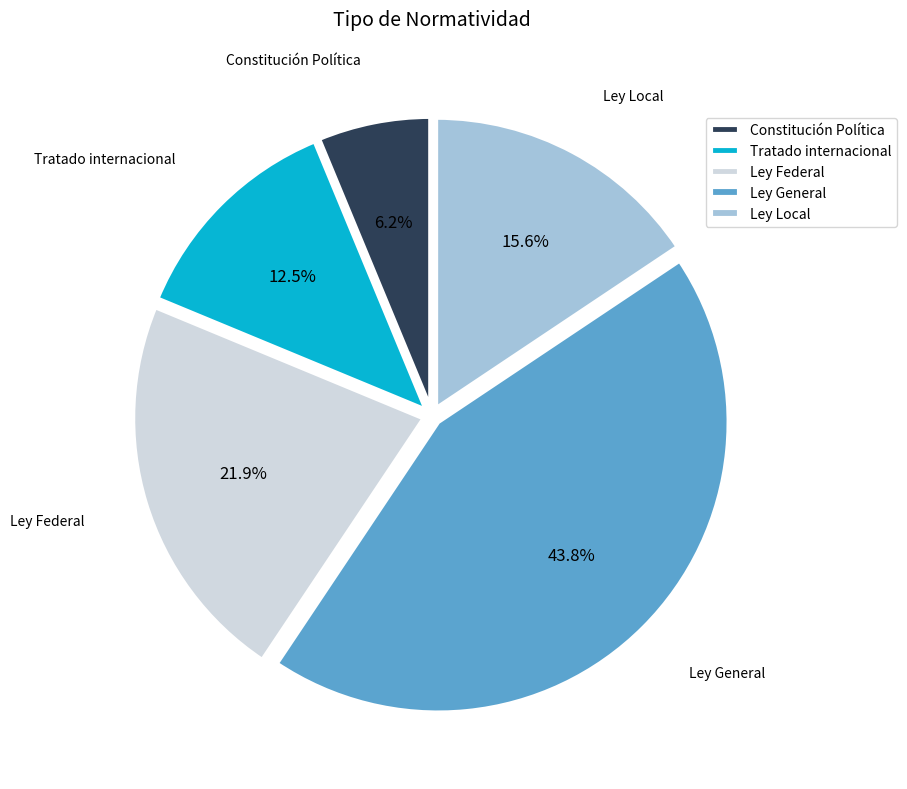

Does Tratado internacional account for over 50% of the chart?

No